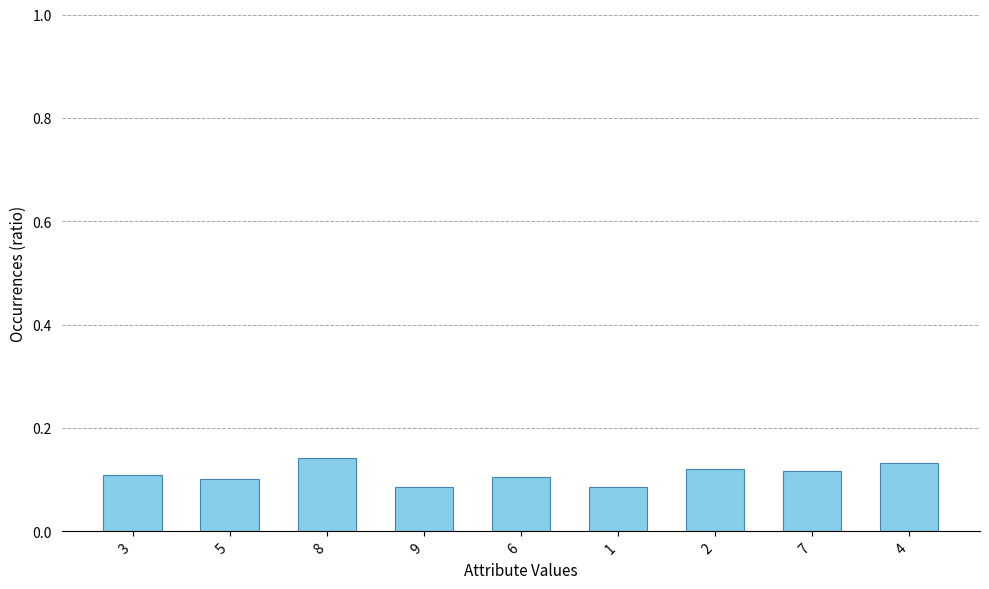

Is it true that the value at 3 is 0.1?

True